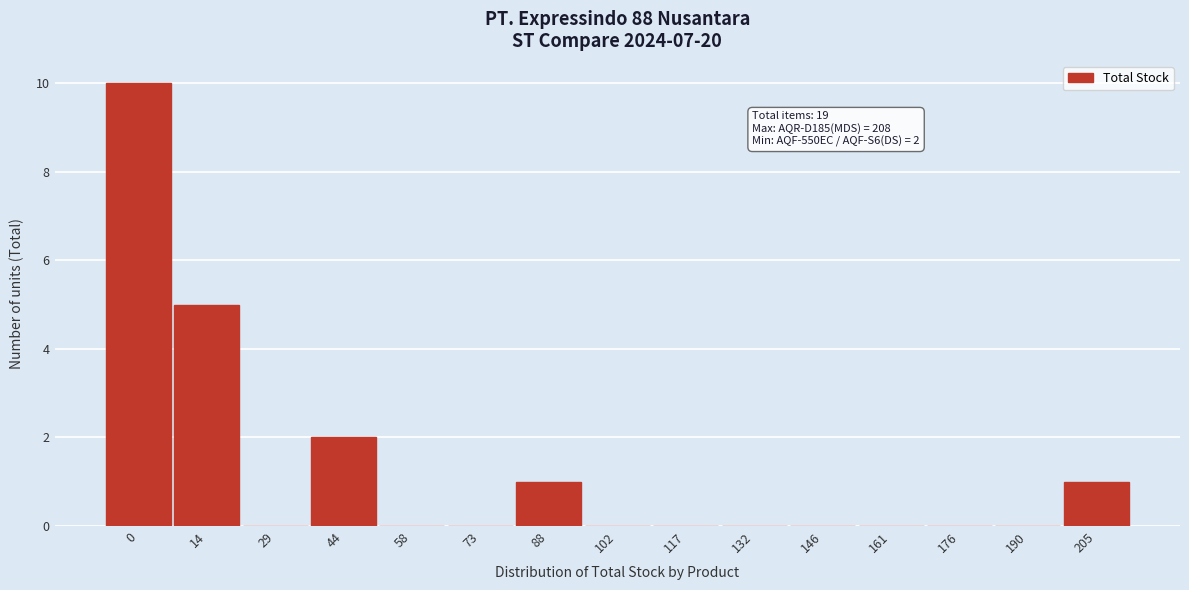

Reading left to right, list all the values displayed in this chart.

0=10	14=5	29=0	44=2	58=0	73=0	88=1	102=0	117=0	132=0	146=0	161=0	176=0	190=0	205=1